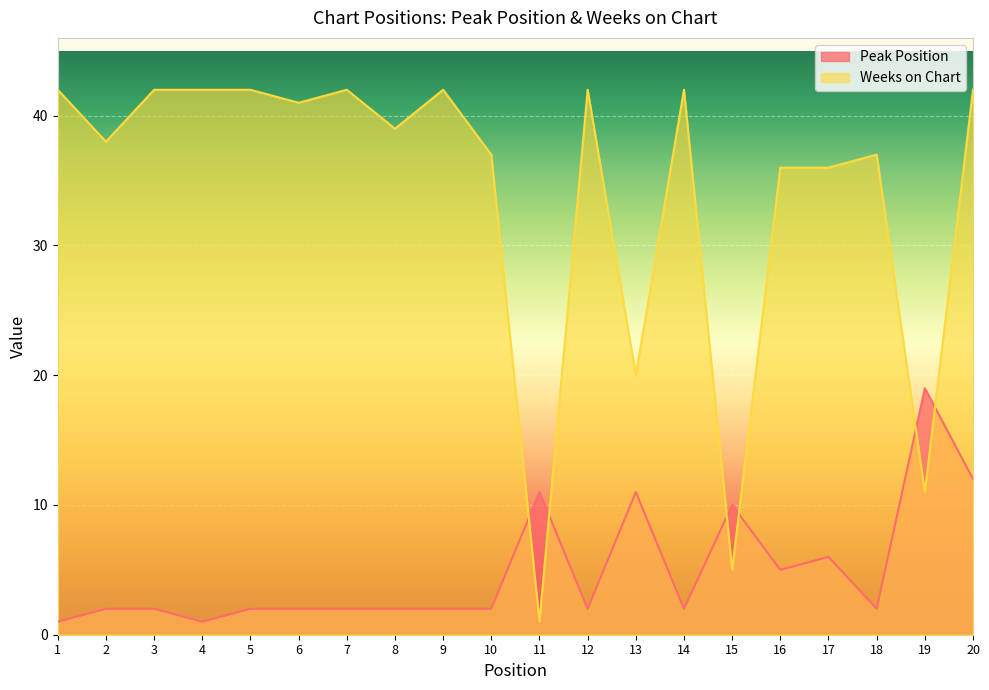

What is the difference between the maximum and minimum values in the Peak Position series?

18